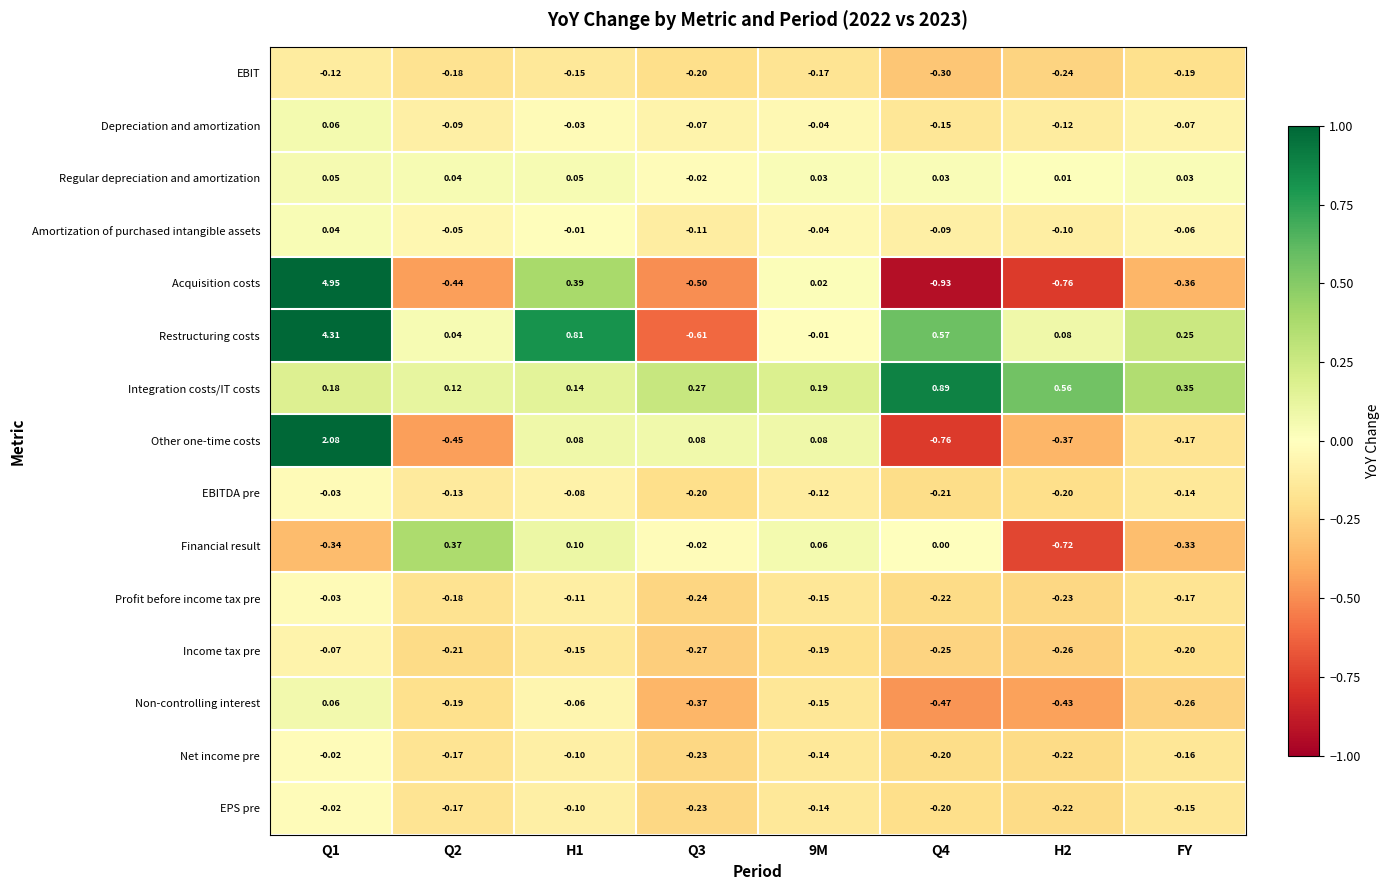

Which series has the largest total across all categories?

Restructuring costs